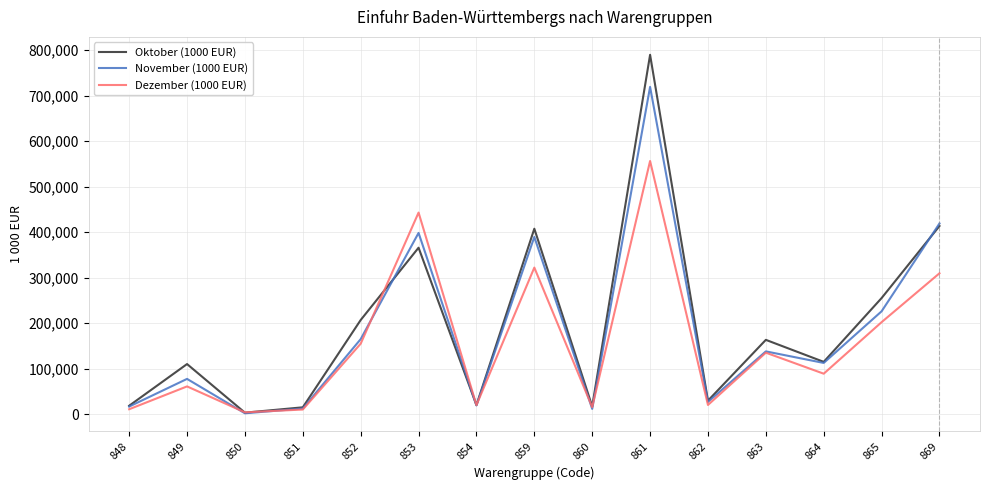

In Dezember (1000 EUR), how many points are lower than both neighbors (excluding endpoints)?

5